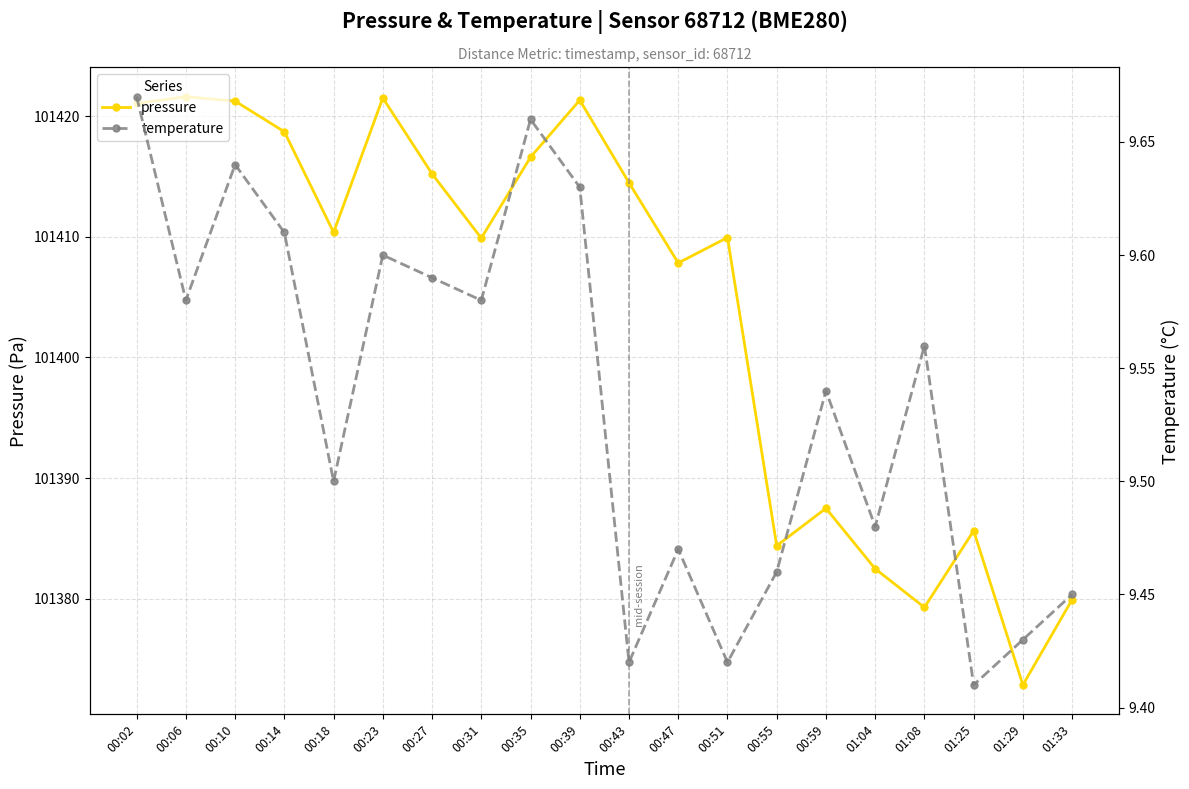

True or false: pressure has a value of 46563.8 at 00:55.

False